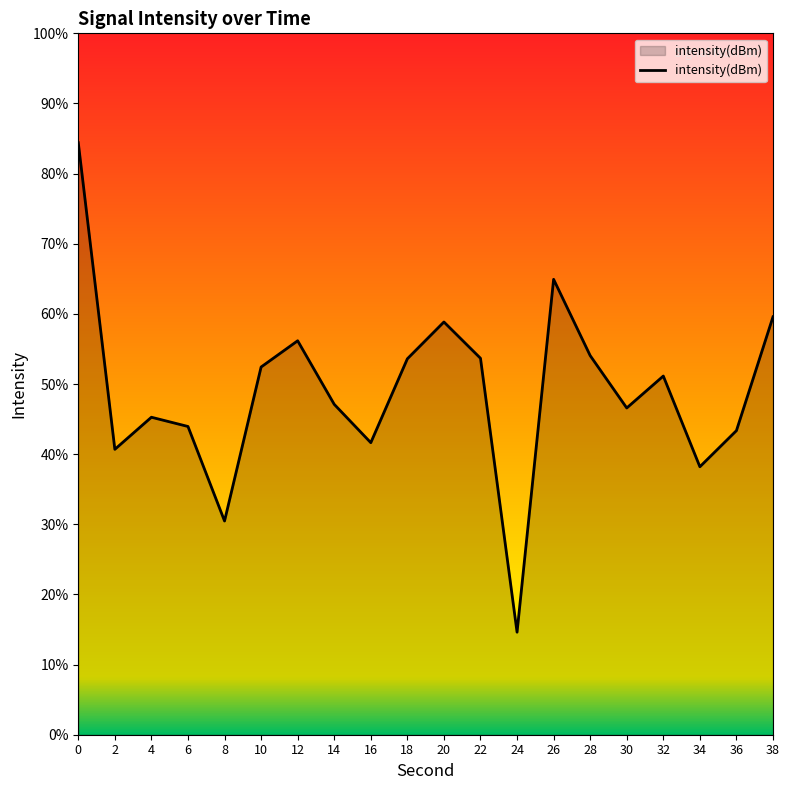

Which has a higher value, 18 or 22?

22